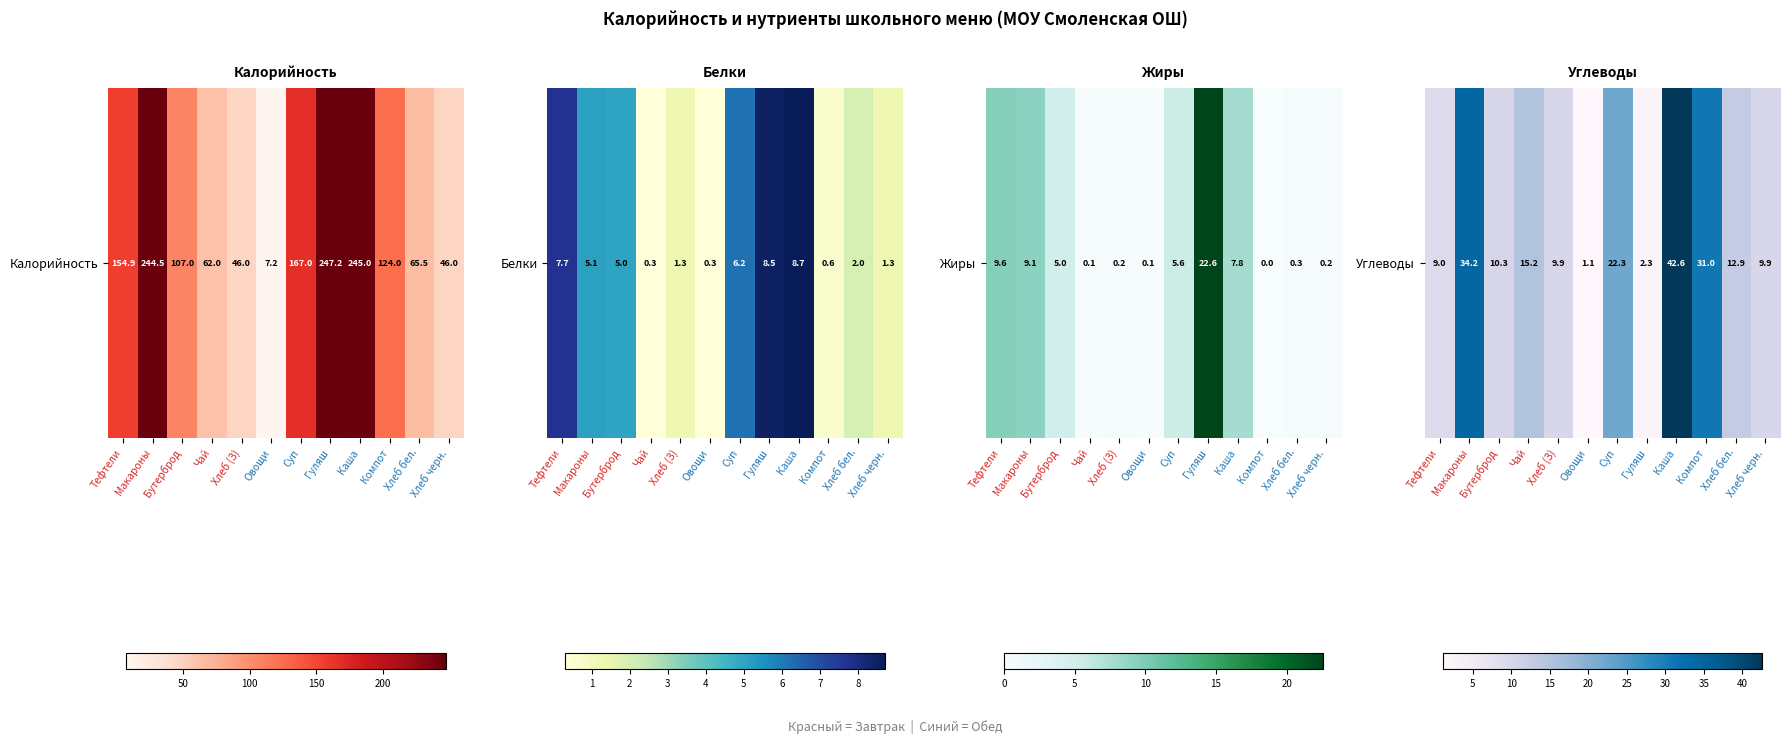

List the labels in order of value, smallest first.

Овощи, Гуляш, Тефтели, Хлеб (З), Хлеб черн., Бутерброд, Хлеб бел., Чай, Суп, Компот, Макароны, Каша